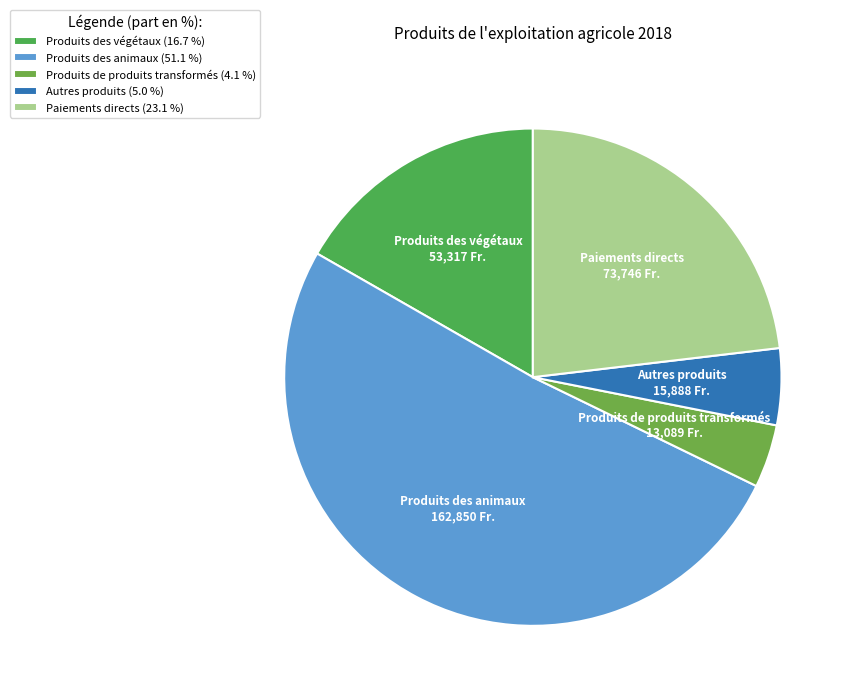

Approximately how many times larger is the value at Paiements directs compared to Autres produits?

4.6